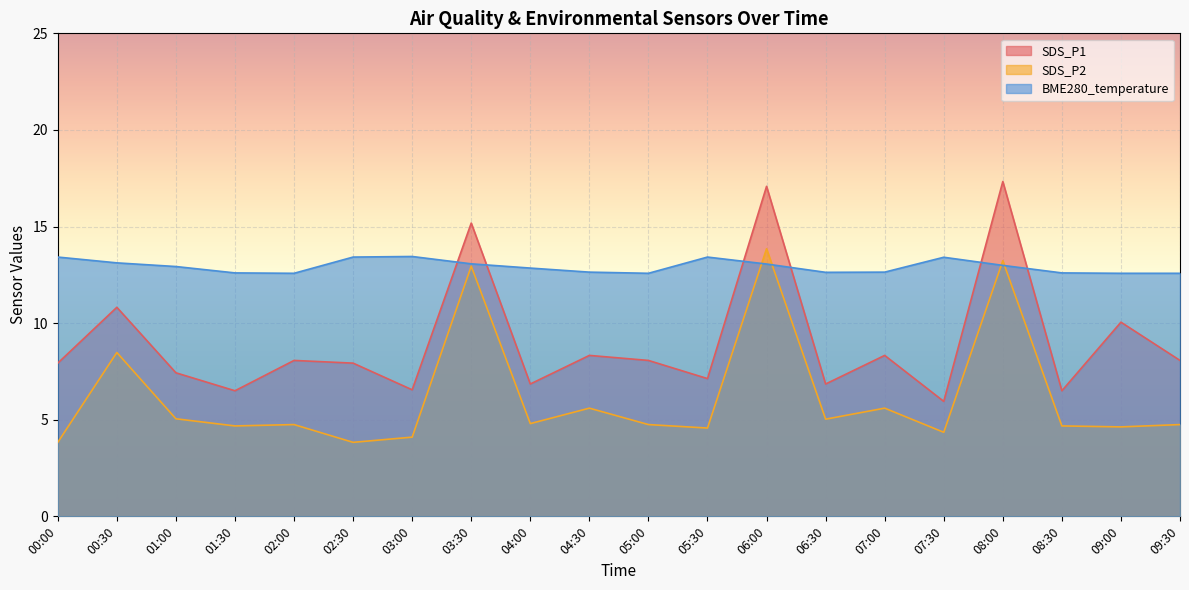

Where is the first local maximum for SDS_P1?

00:30